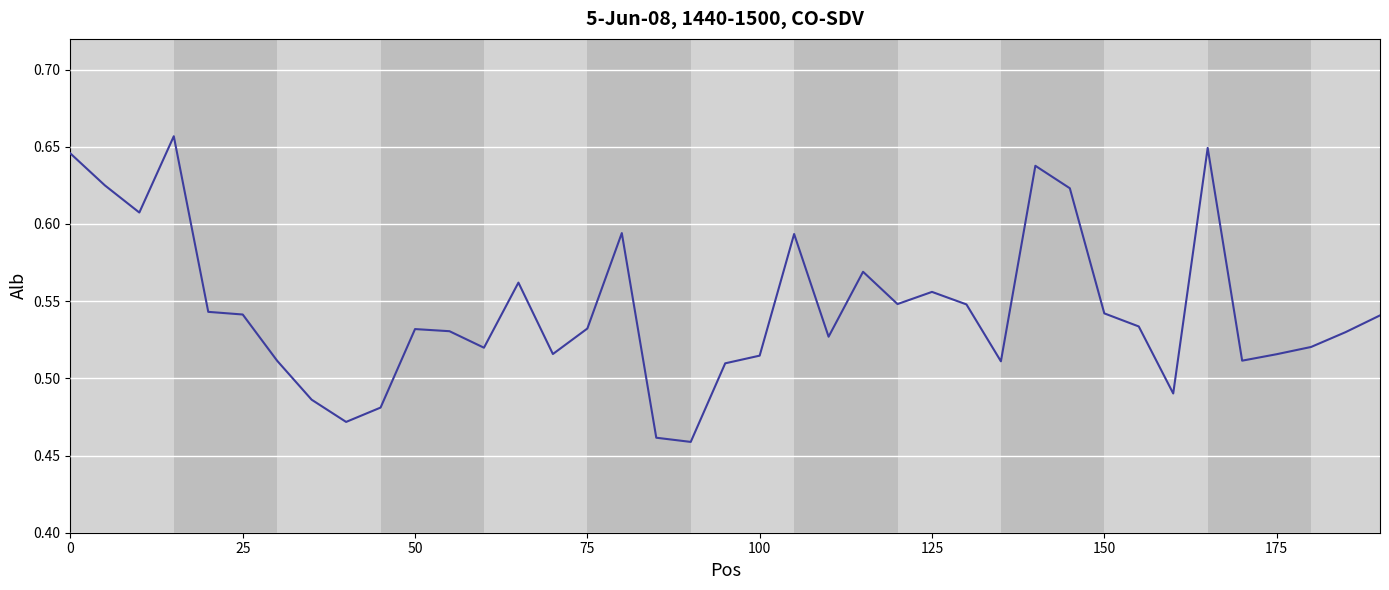

The chart shows a value of 0.3 at 0. True or false?

False